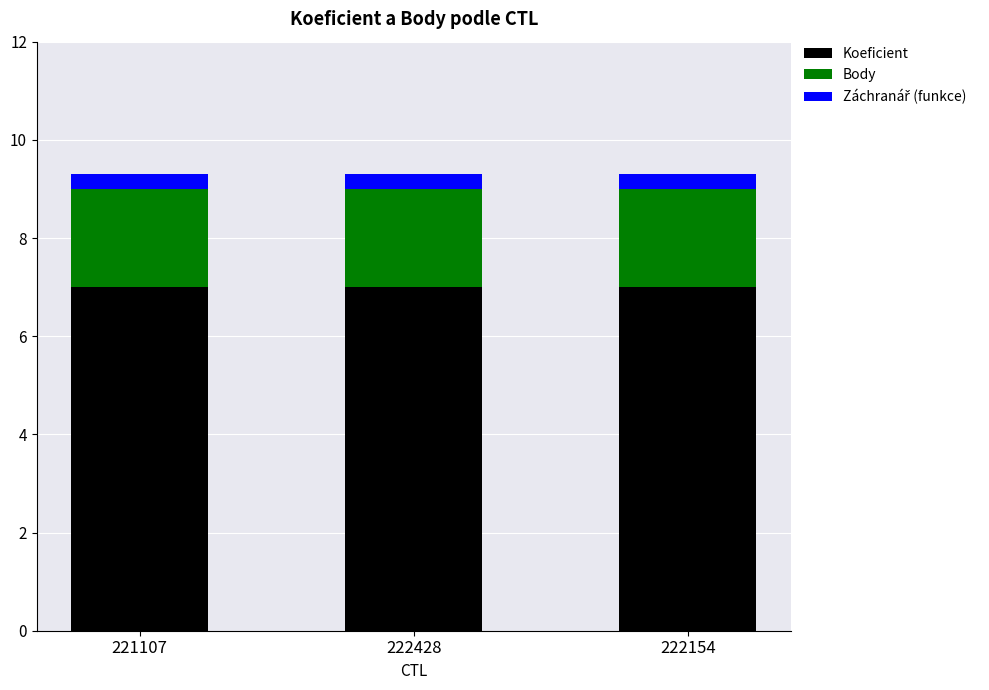

What is the average value of the Koeficient series?

7.0